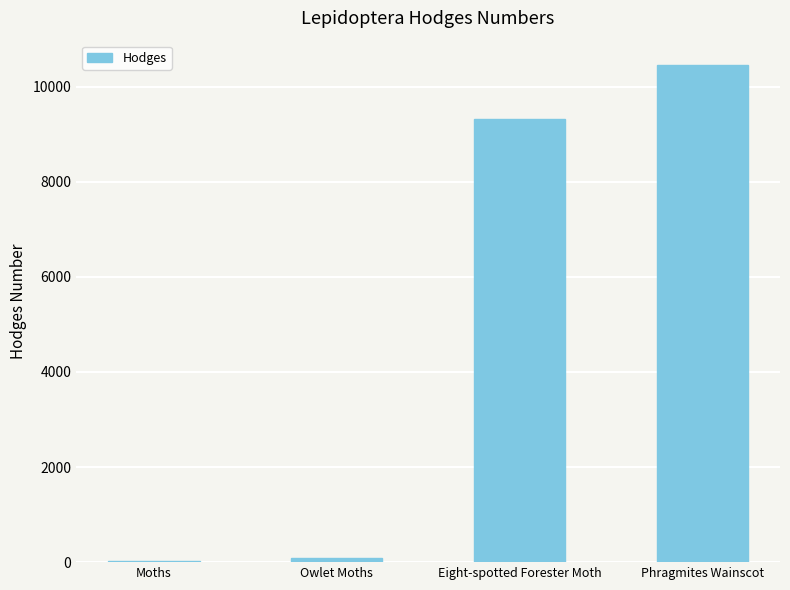

Count the number of data series in this chart.

1